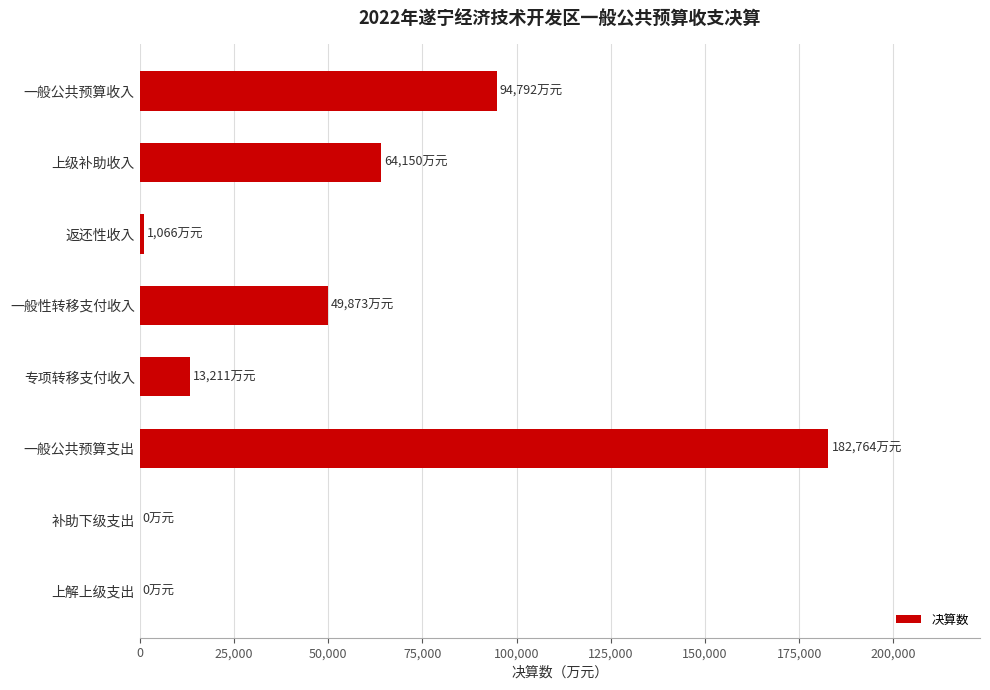

What is the greatest value displayed?

182764